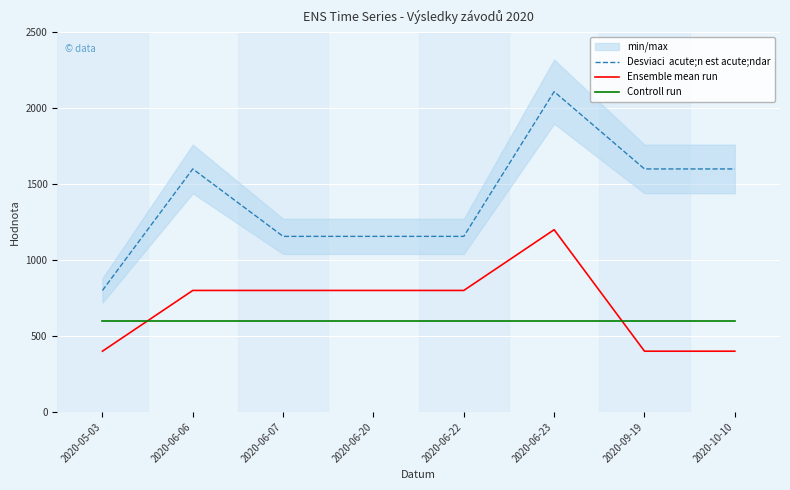

Where is the first local maximum for Ensemble mean run?

2020-06-23